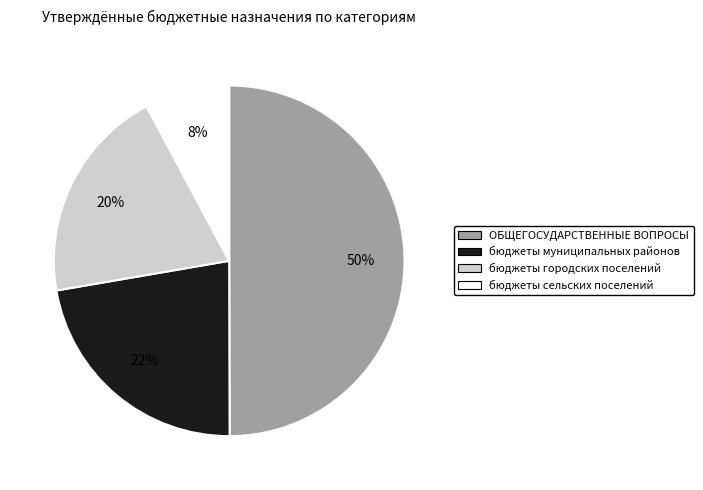

Rank the categories by value from highest to lowest.

ОБЩЕГОСУДАРСТВЕННЫЕ ВОПРОСЫ, бюджеты муниципальных районов, бюджеты городских поселений, бюджеты сельских поселений